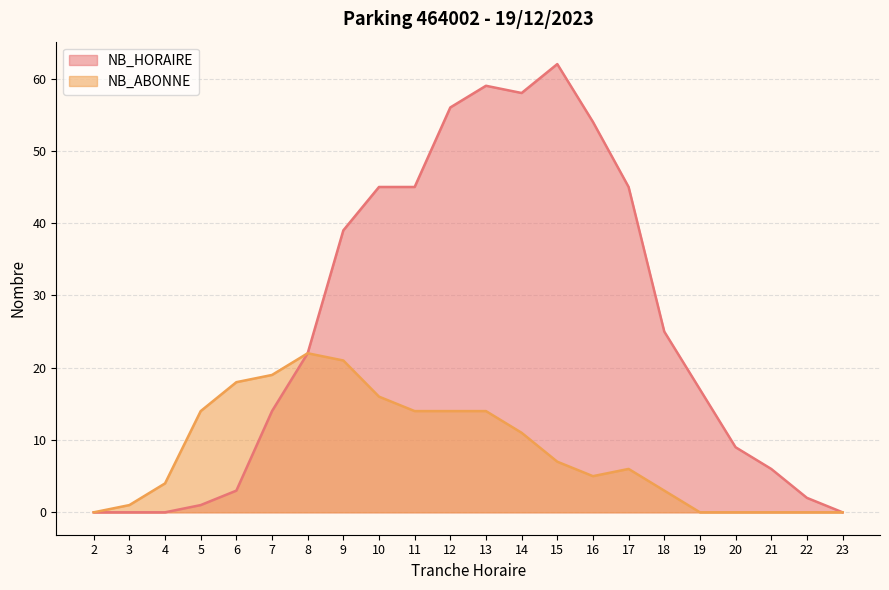

At how many categories does at least one series exceed 29?

9